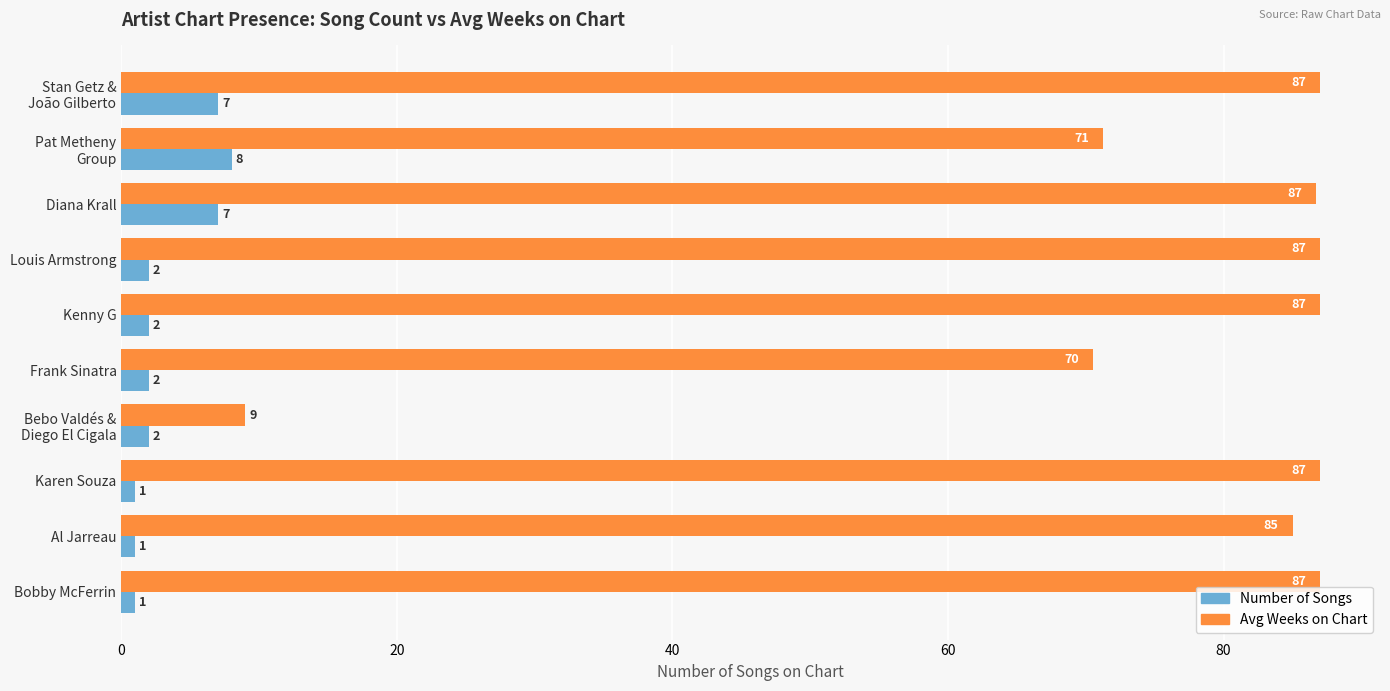

How many values in the Avg Weeks on Chart series are below 87?

5